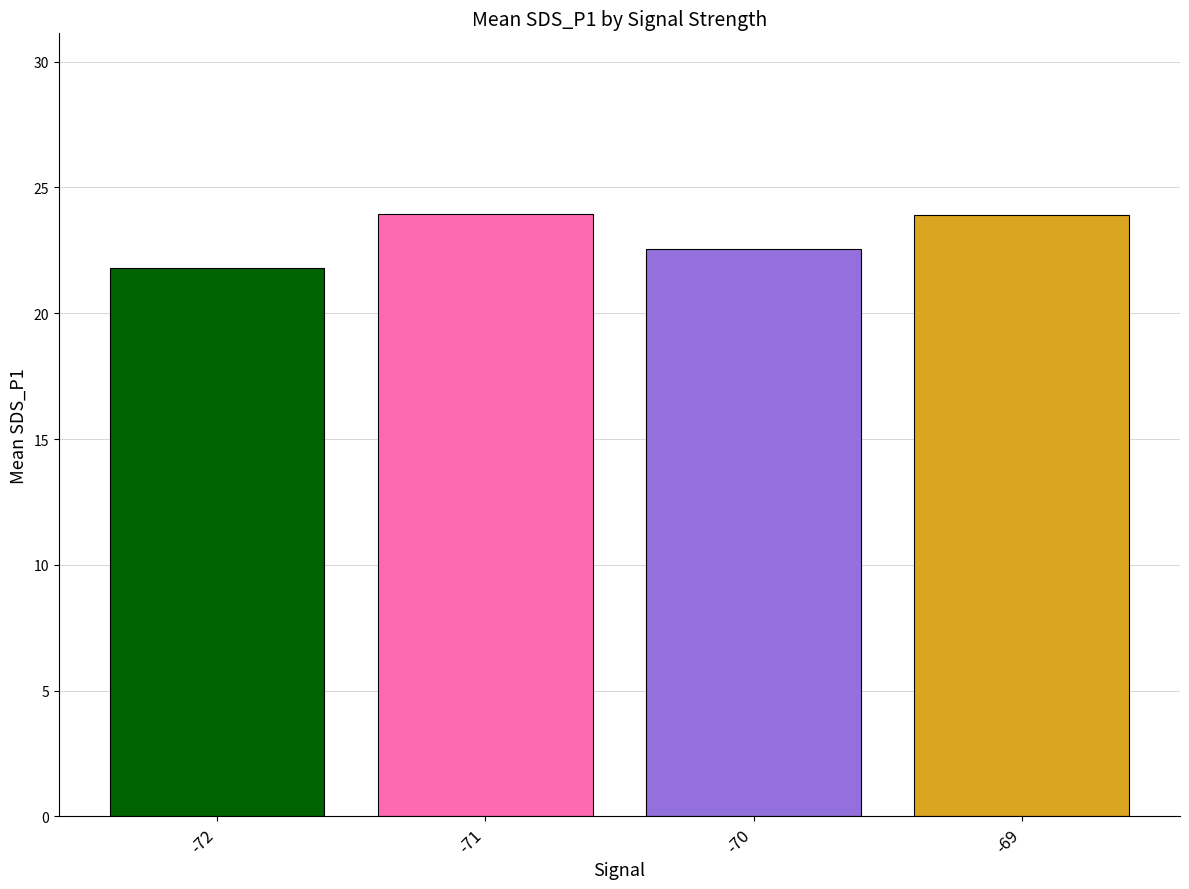

What is the smallest value displayed?

21.8